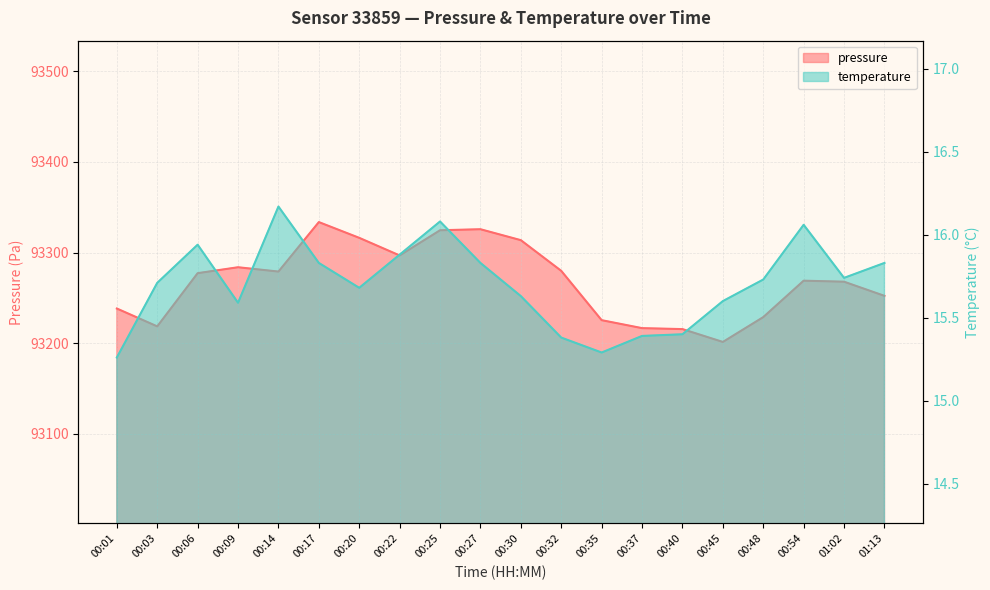

What are all the series names shown in the legend?

pressure, temperature